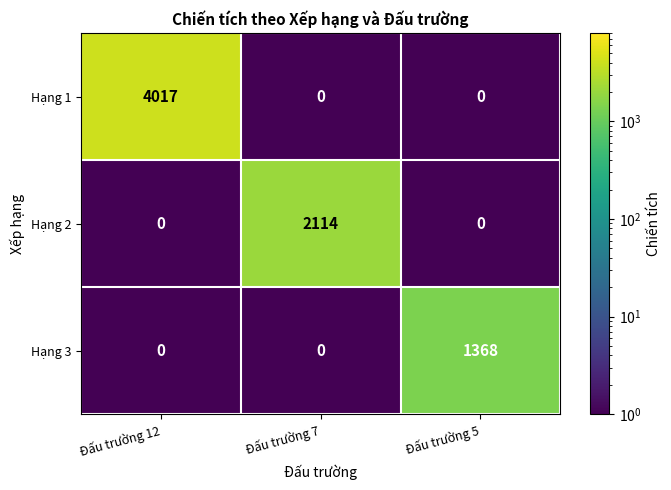

What is the sum of the Hạng 1 values at Đấu trường 12 and Đấu trường 7?

4017